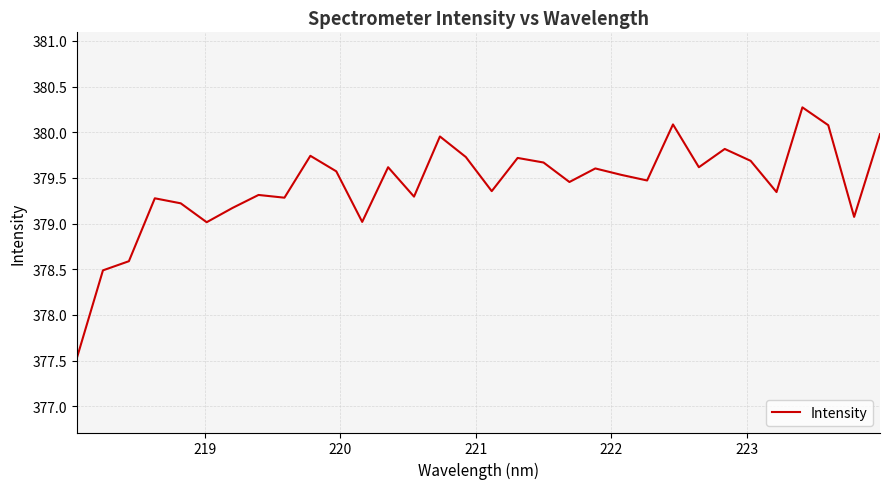

What is the difference between the maximum and minimum values?

2.7